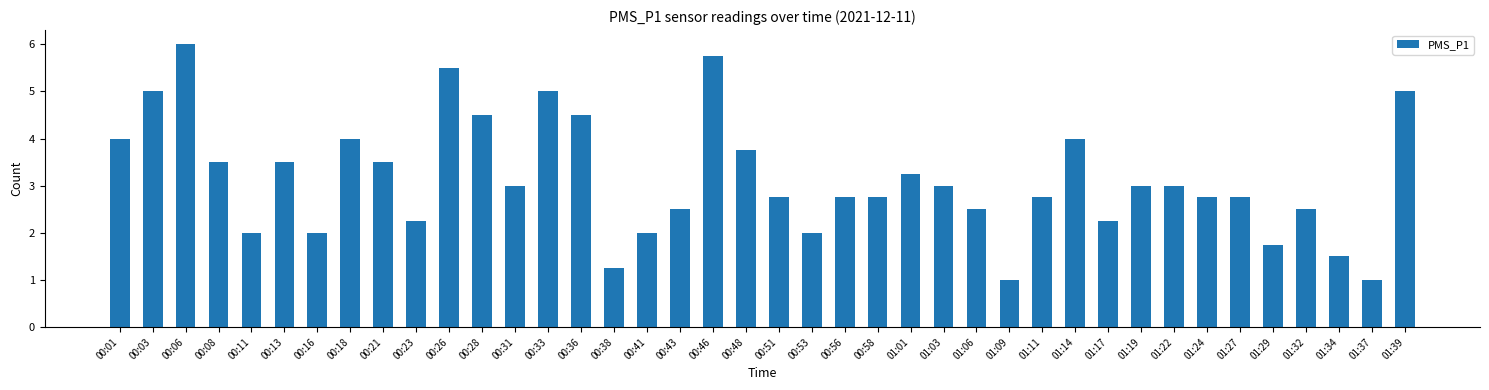

Which has a higher value, 01:06 or 00:01?

00:01